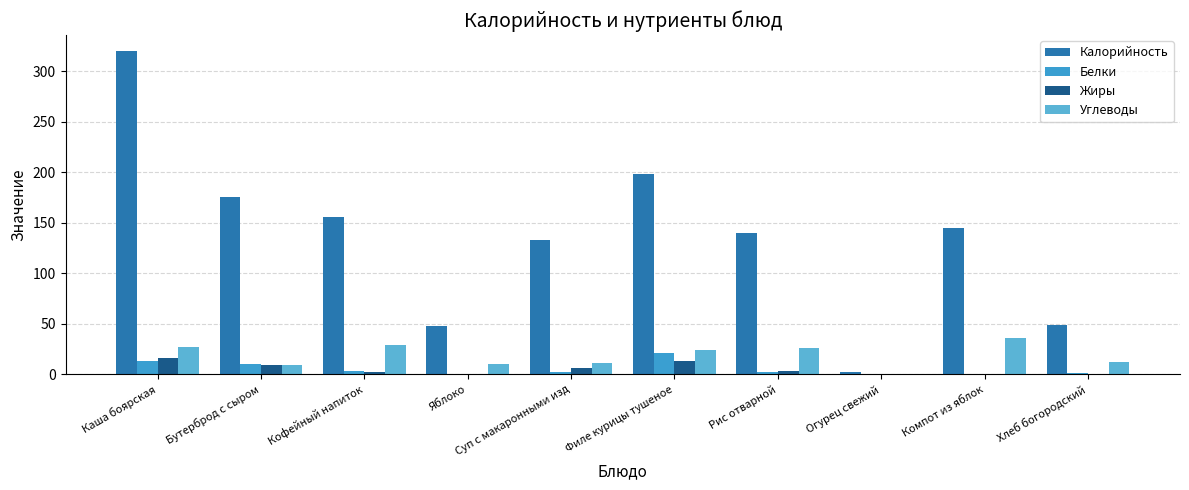

List the series in order of their peak value, highest first.

Калорийность, Углеводы, Белки, Жиры